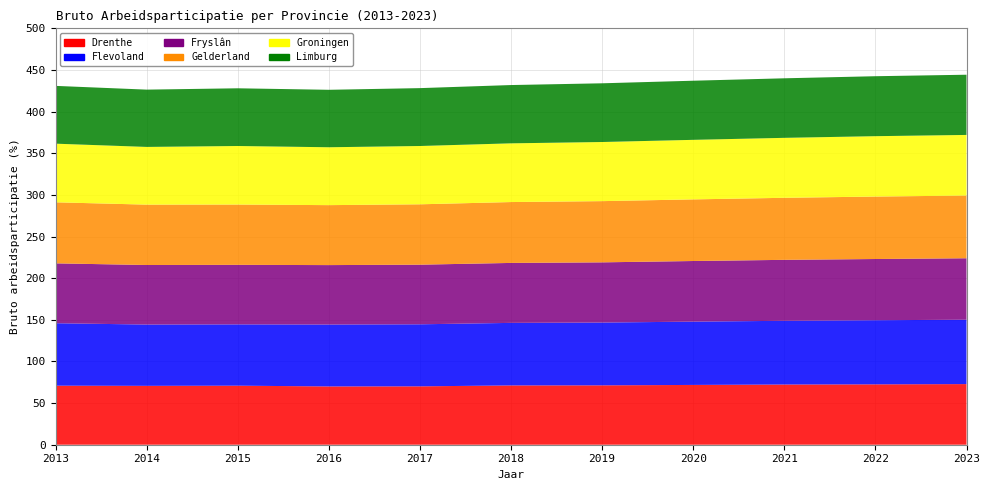

Reading right to left, extract all data points from this chart.

Drenthe: 2023=72.8	2022=72.5	2021=72.3	2020=71.8	2019=71.3	2018=71.2	2017=70.1	2016=70.0	2015=70.9	2014=70.7	2013=70.9
Flevoland: 2023=77.3	2022=77.0	2021=76.5	2020=76.0	2019=75.4	2018=75.1	2017=74.5	2016=74.3	2015=73.6	2014=73.6	2013=75.0
Fryslân: 2023=73.8	2022=73.5	2021=73.2	2020=72.8	2019=72.3	2018=72.0	2017=71.6	2016=71.4	2015=71.5	2014=71.5	2013=71.9
Gelderland: 2023=75.3	2022=75.0	2021=74.5	2020=74.0	2019=73.5	2018=73.1	2017=72.5	2016=72.0	2015=72.4	2014=72.5	2013=73.3
Groningen: 2023=72.8	2022=72.5	2021=72.0	2020=71.5	2019=71.0	2018=70.5	2017=70.0	2016=69.5	2015=70.3	2014=69.3	2013=70.4
Limburg: 2023=72.3	2022=72.0	2021=71.5	2020=71.0	2019=70.5	2018=70.0	2017=69.5	2016=69.0	2015=69.3	2014=68.8	2013=69.4